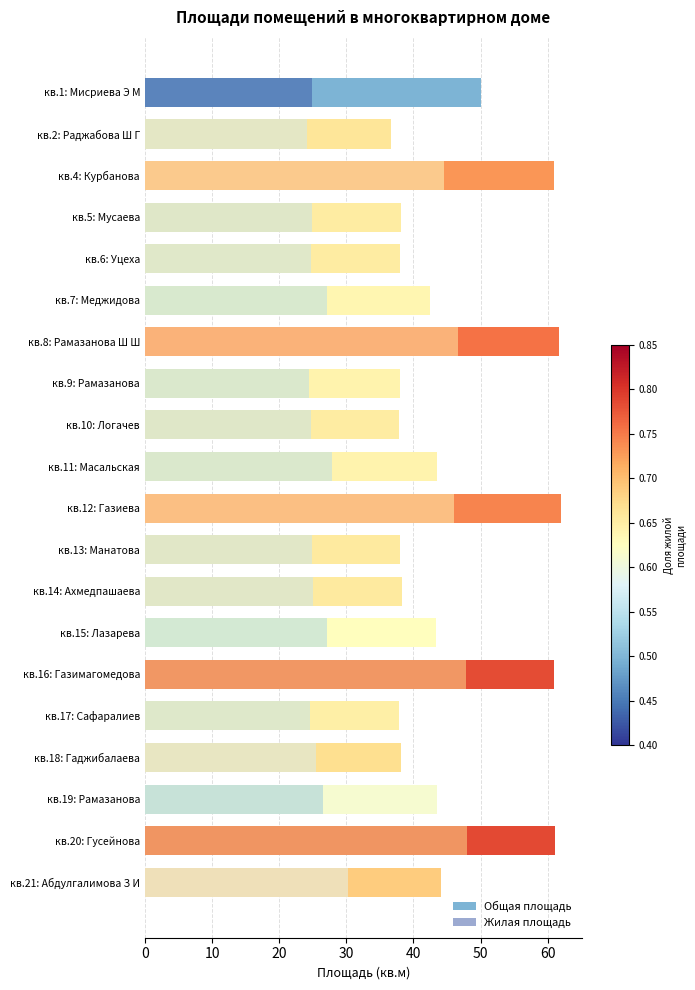

What is the average value of the Жилая площадь series?

31.0